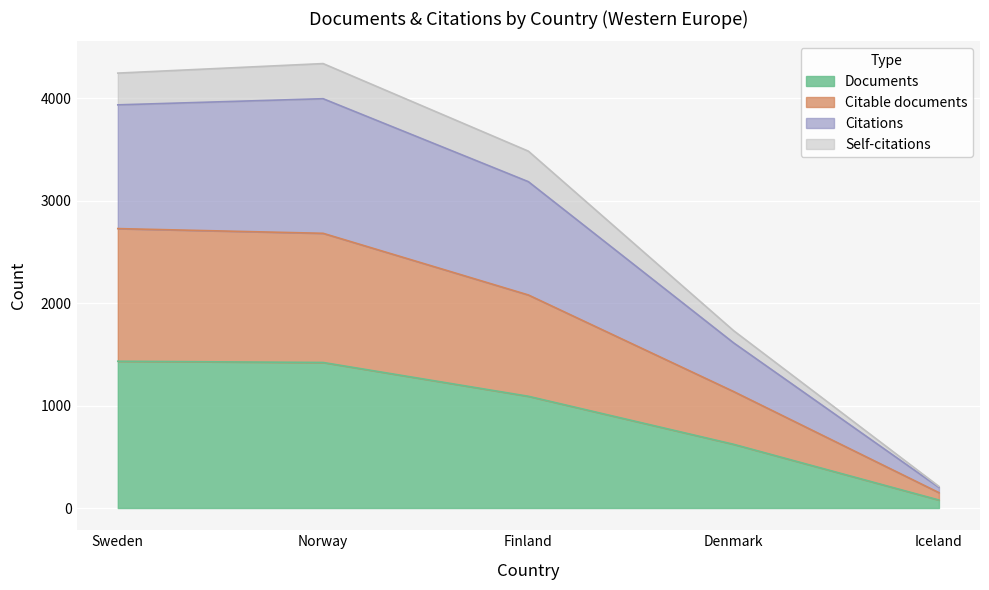

True or false: Self-citations and Documents intersect in this chart.

False